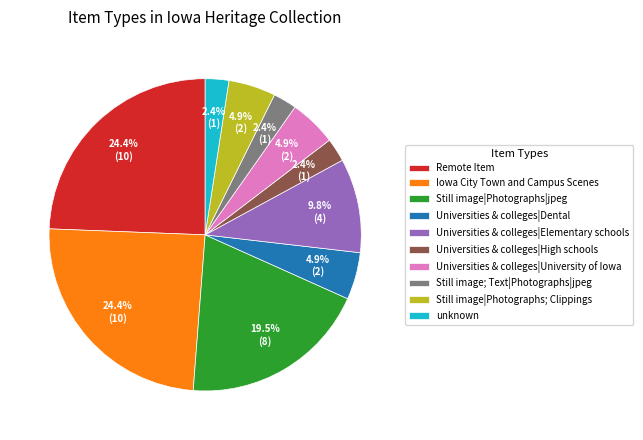

Approximately how many times larger is the value at Universities & colleges|High schools compared to Remote Item?

0.1